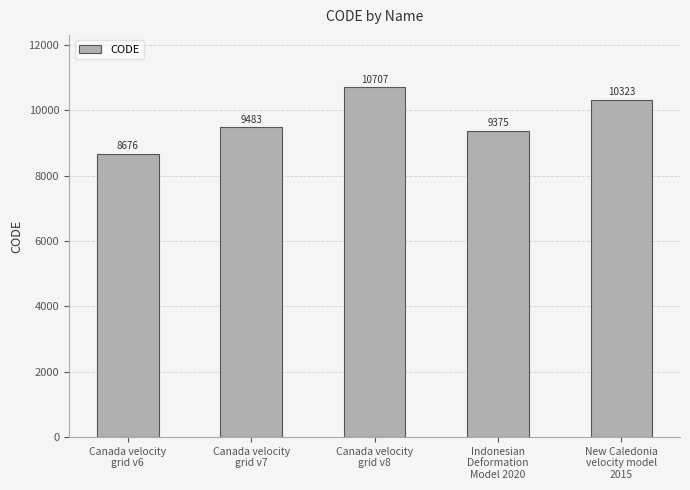

What is the sum of the values at Canada velocity
grid v7 and Indonesian
Deformation
Model 2020?

18858